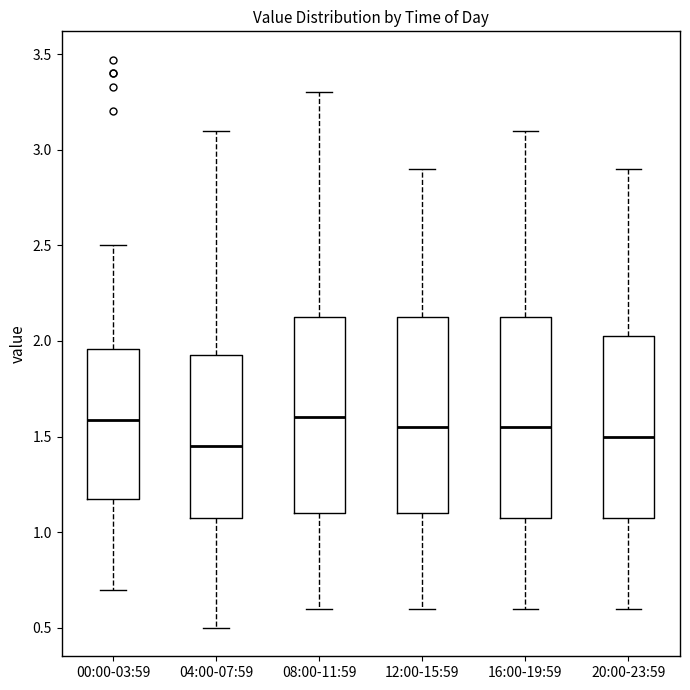

Reading left to right, transcribe this box plot: for each box, give where its median line is, the range the box spans, and where its two whiskers end, as read against the y-axis. The values are not printed on the chart, so give them approximately, as read against the axis.

00:00-03:59: median 1.60, box 1.20 to 1.95, whiskers 0.70 to 2.50
04:00-07:59: median 1.45, box 1.10 to 1.95, whiskers 0.50 to 3.10
08:00-11:59: median 1.60, box 1.10 to 2.15, whiskers 0.60 to 3.30
12:00-15:59: median 1.55, box 1.10 to 2.15, whiskers 0.60 to 2.90
16:00-19:59: median 1.55, box 1.10 to 2.15, whiskers 0.60 to 3.10
20:00-23:59: median 1.50, box 1.10 to 2.05, whiskers 0.60 to 2.90